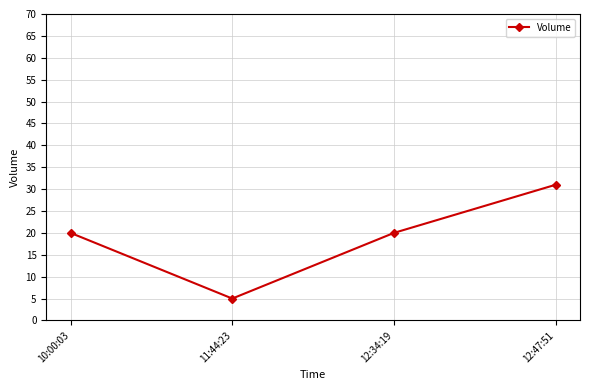

What is the sum of the values at 12:47:51 and 11:44:23?

36